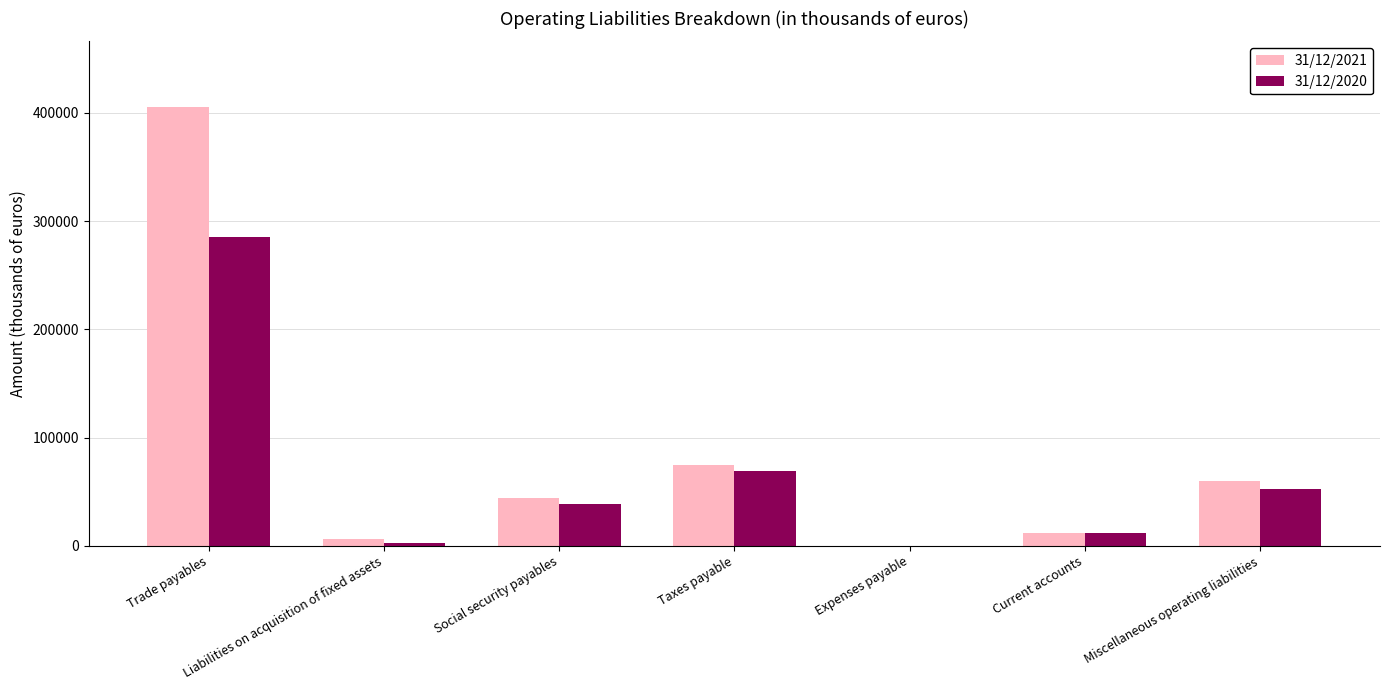

What is the approximate value of 31/12/2020 at Taxes payable?

68842